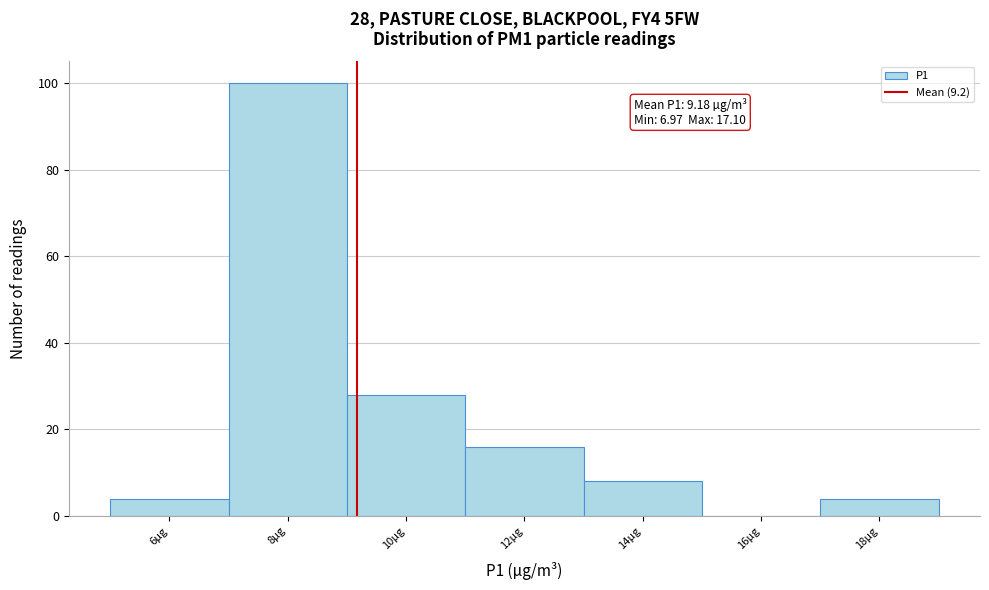

Which range on the x-axis has the tallest bar?

7 to 9